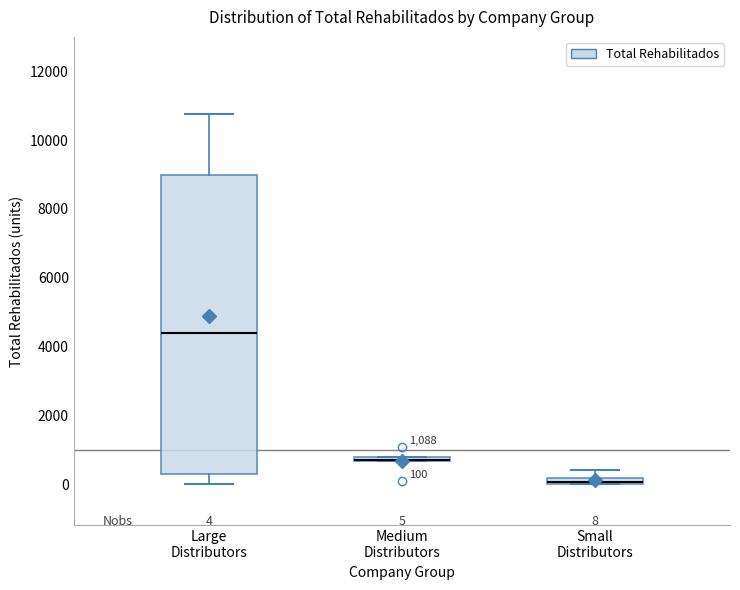

Which box is the tallest, from its lower edge to its upper edge?

Large Distributors